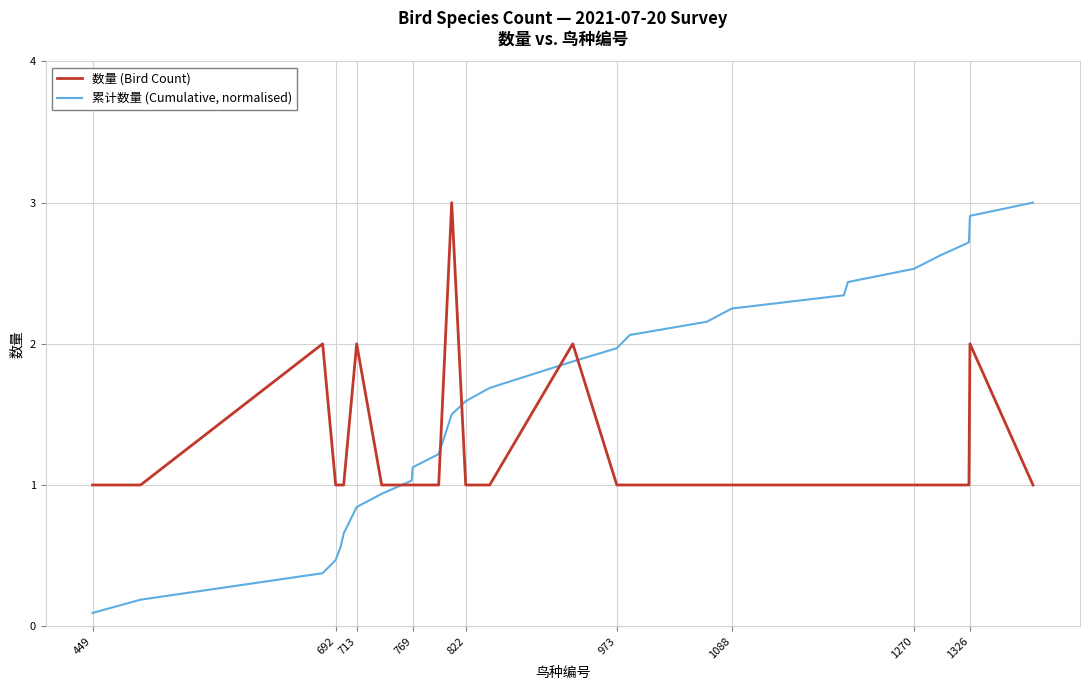

What is the difference between the maximum and minimum values in the 累计数量 (Cumulative, normalised) series?

2.9